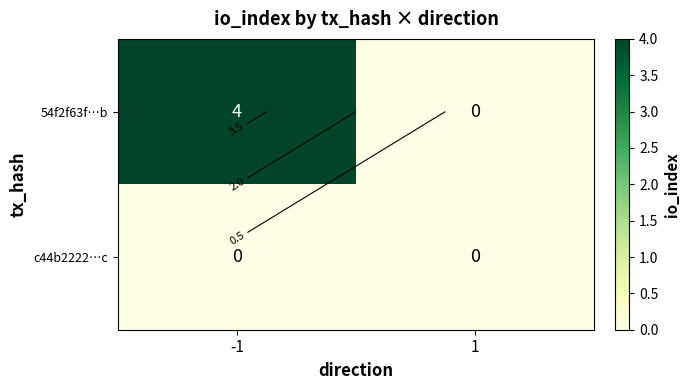

Which category has the highest value in the c44b2222…c series?

-1